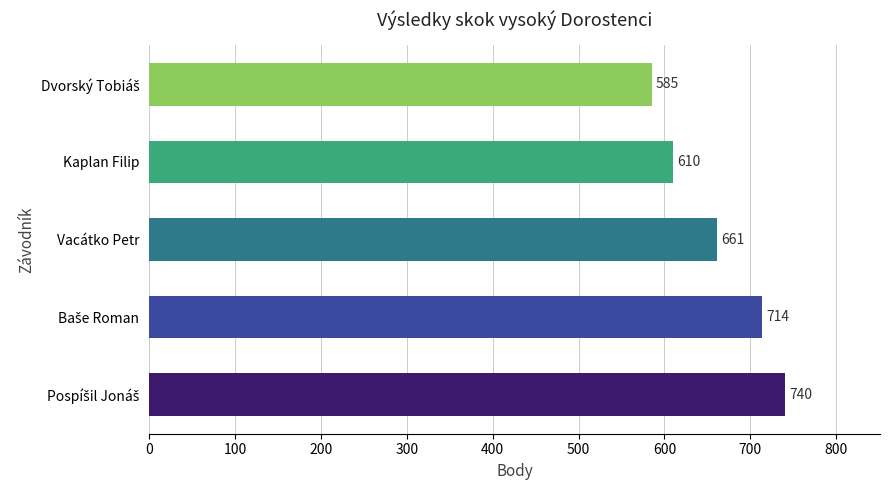

Reading bottom to top, extract all data points from this chart.

740	714	661	610	585